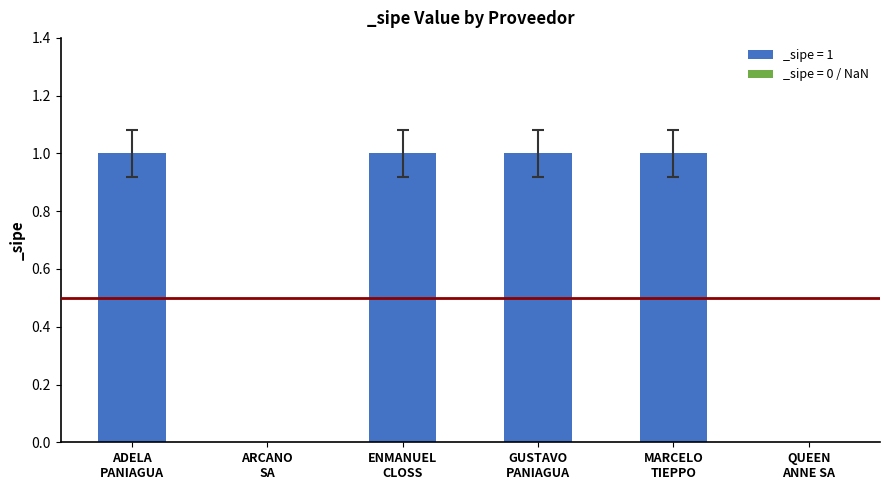

What is the sum of all values?

4